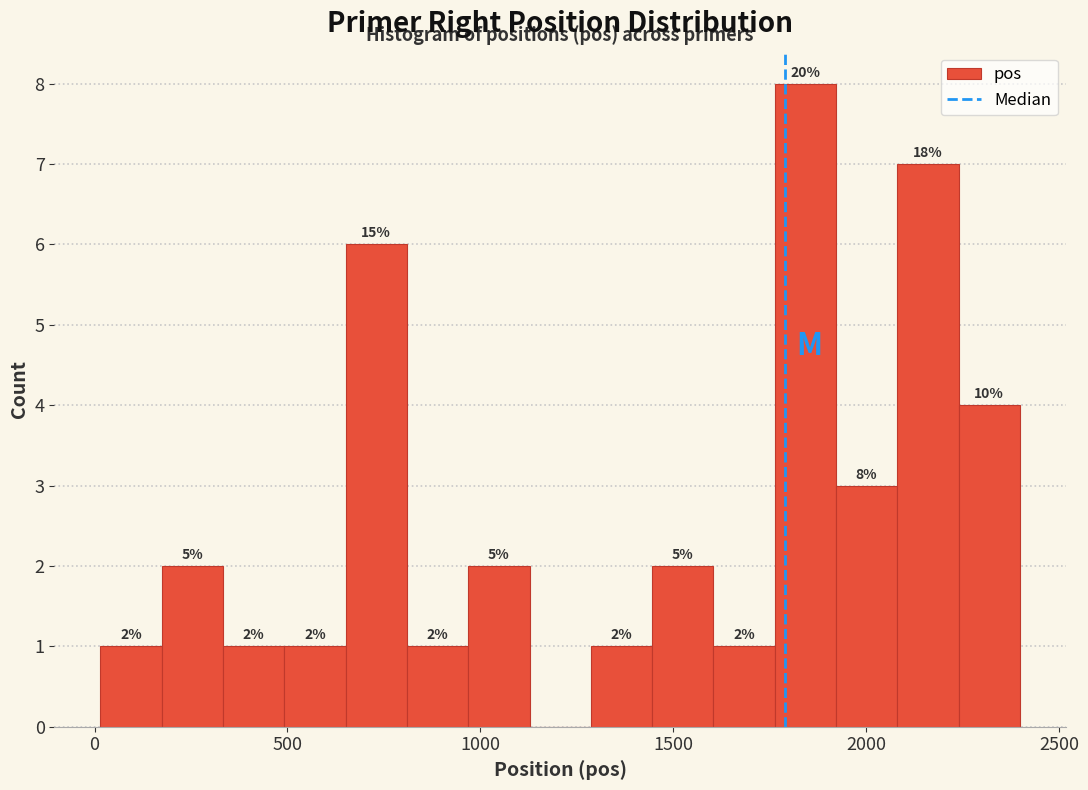

Read against the x-axis, roughly where is the centre of the tallest bar?

1850